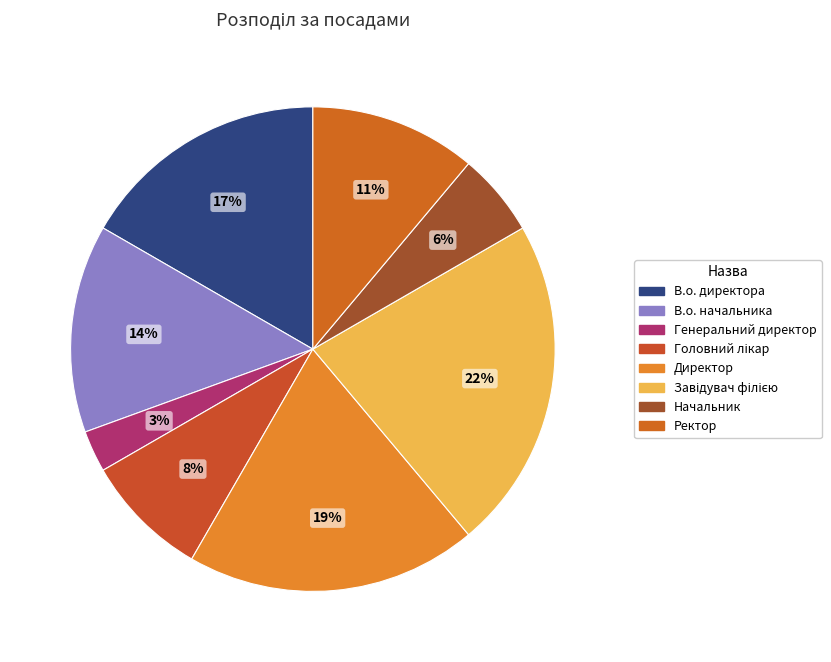

Between Директор and Ректор, which is larger?

Директор